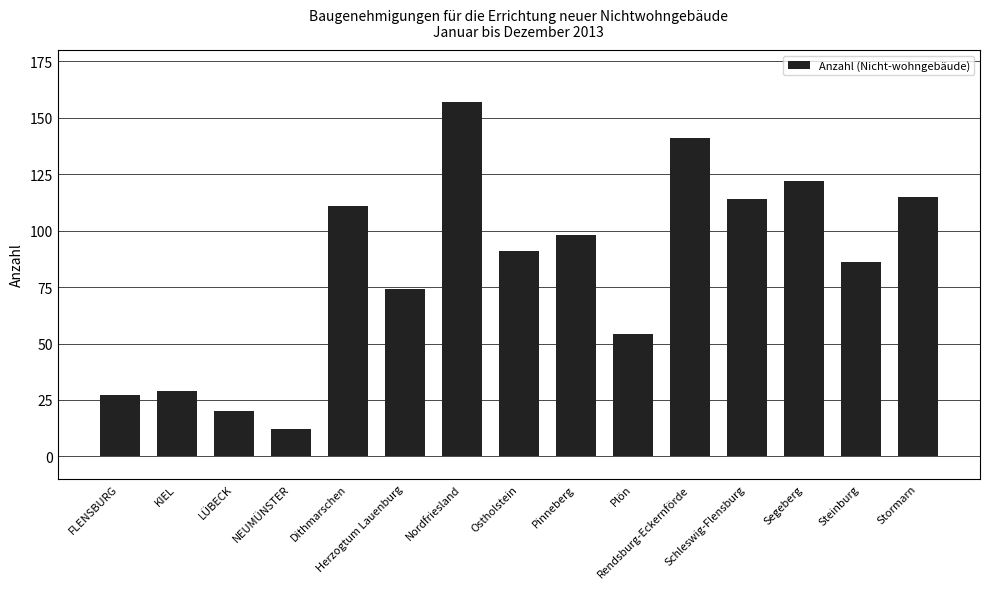

Which label corresponds to the smallest value in the chart?

NEUMÜNSTER